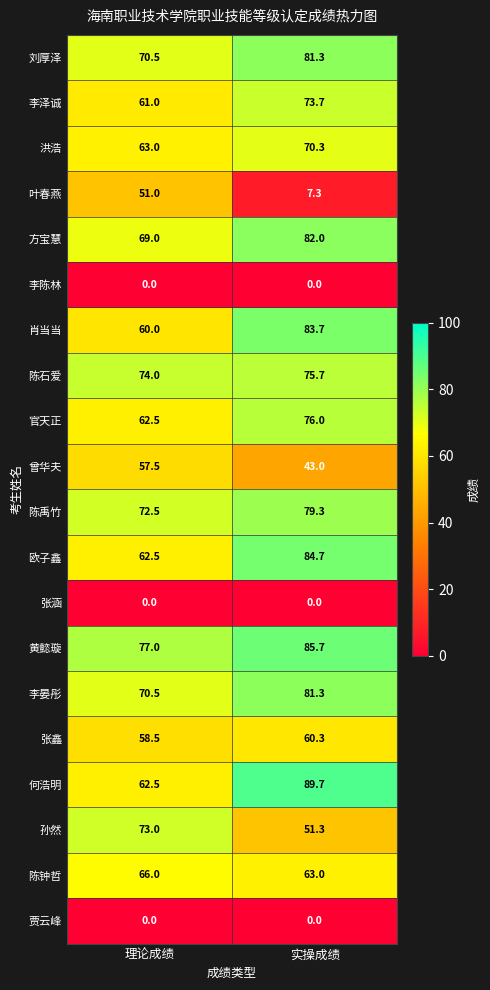

What is the difference between the 欧子鑫 values at 实操成绩 and 理论成绩?

22.2